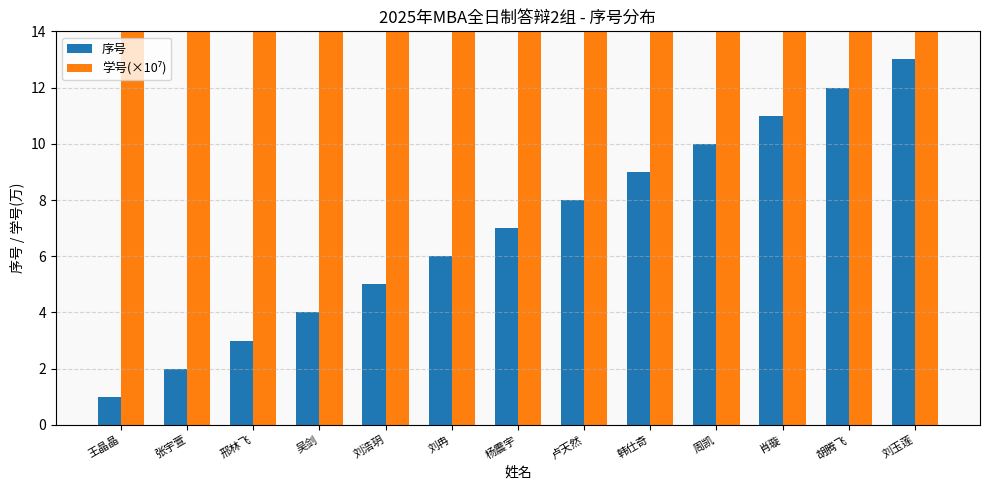

True or false: 序号 has a value of 3.0 at 邢林飞.

True